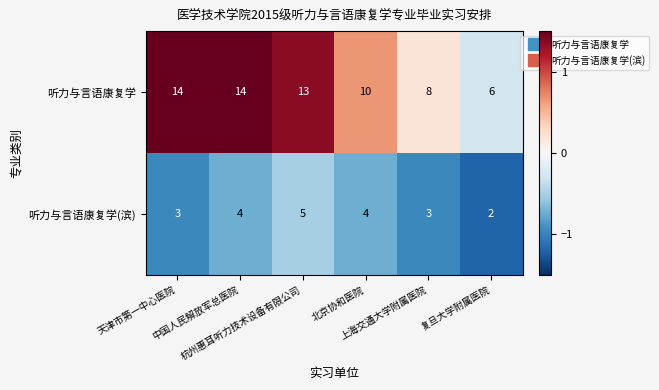

Rank the series by their average value, from lowest to highest.

听力与言语康复学(滨), 听力与言语康复学